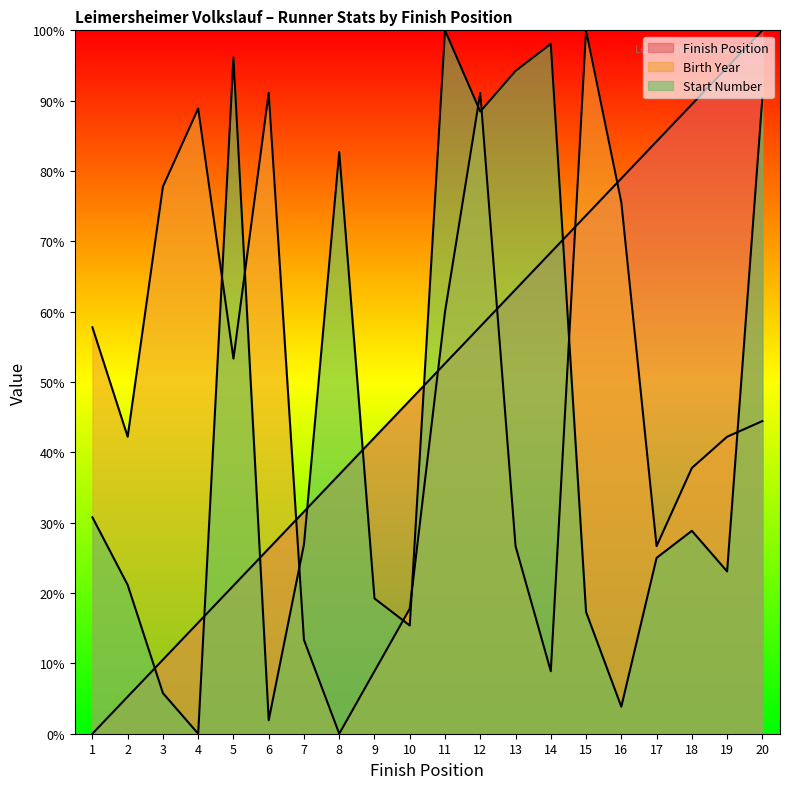

How many data points in Birth Year are less than 44?

10